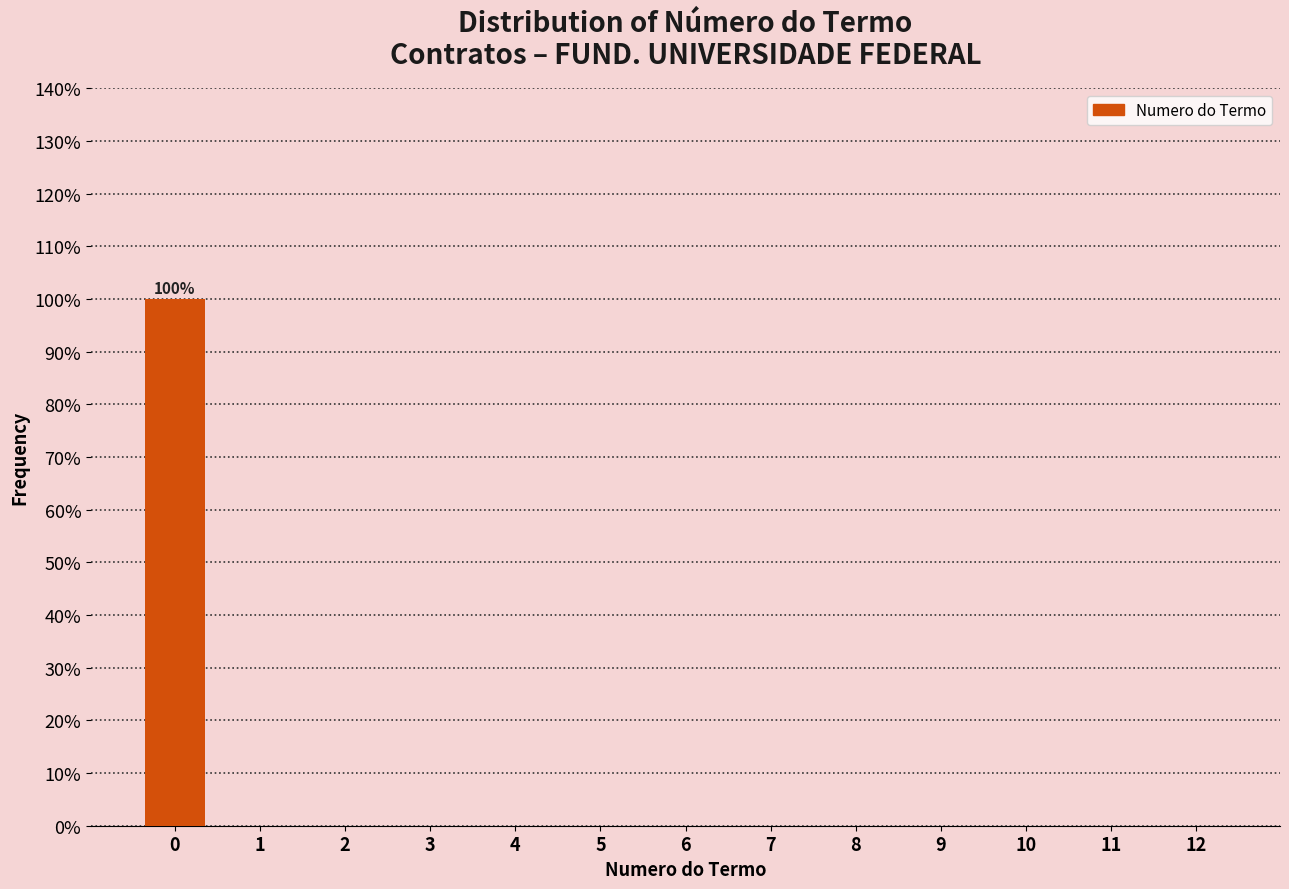

Reading right to left, extract all data points from this chart.

12=0	11=0	10=0	9=0	8=0	7=0	6=0	5=0	4=0	3=0	2=0	1=0	0=100